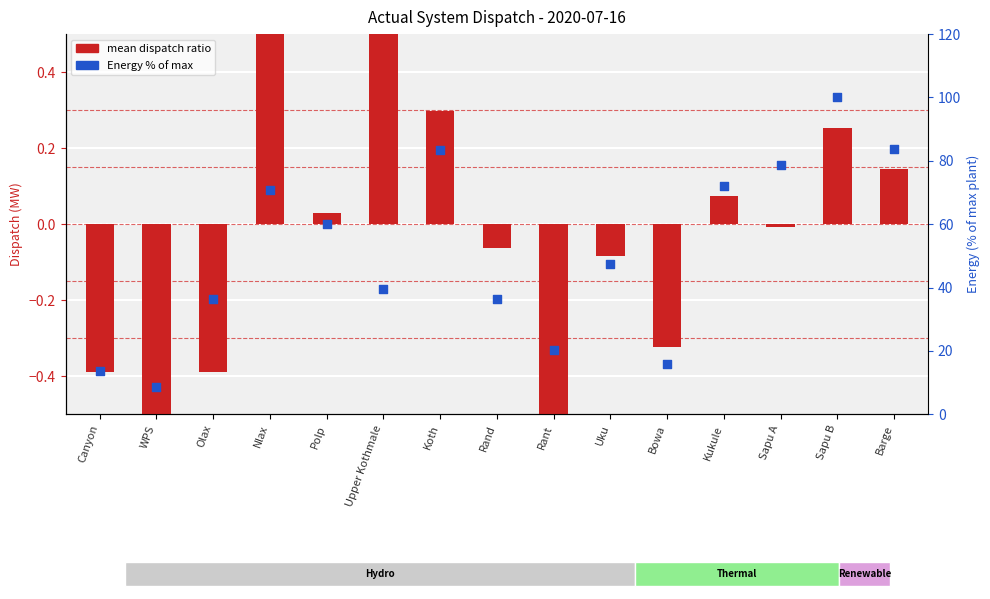

What are all the series names shown in the legend?

mean dispatch ratio, Energy % of max